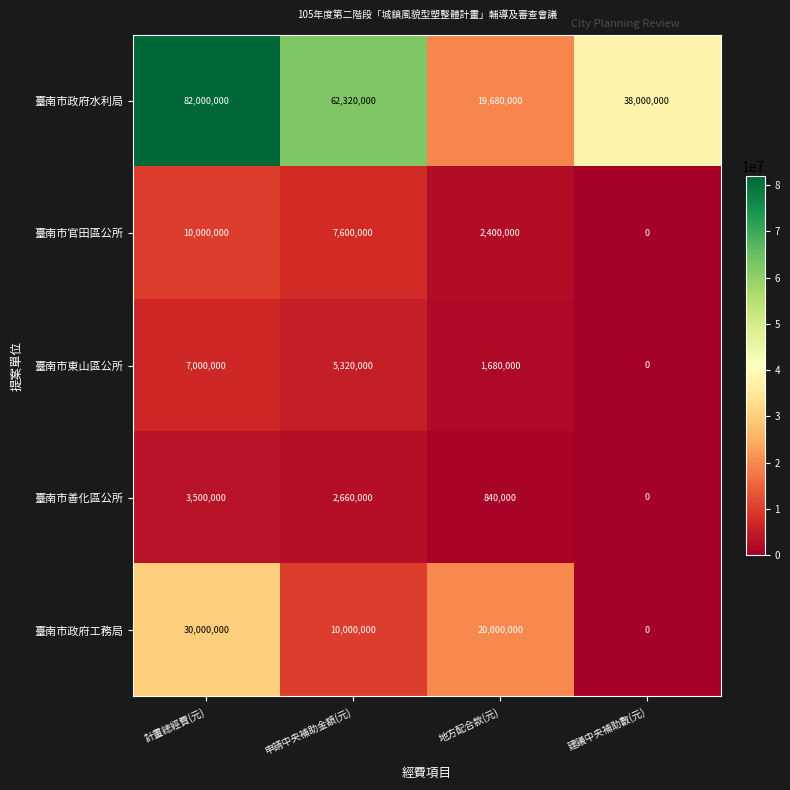

True or false: 臺南市政府水利局 has a value of 82000000 at 計畫總經費(元).

True